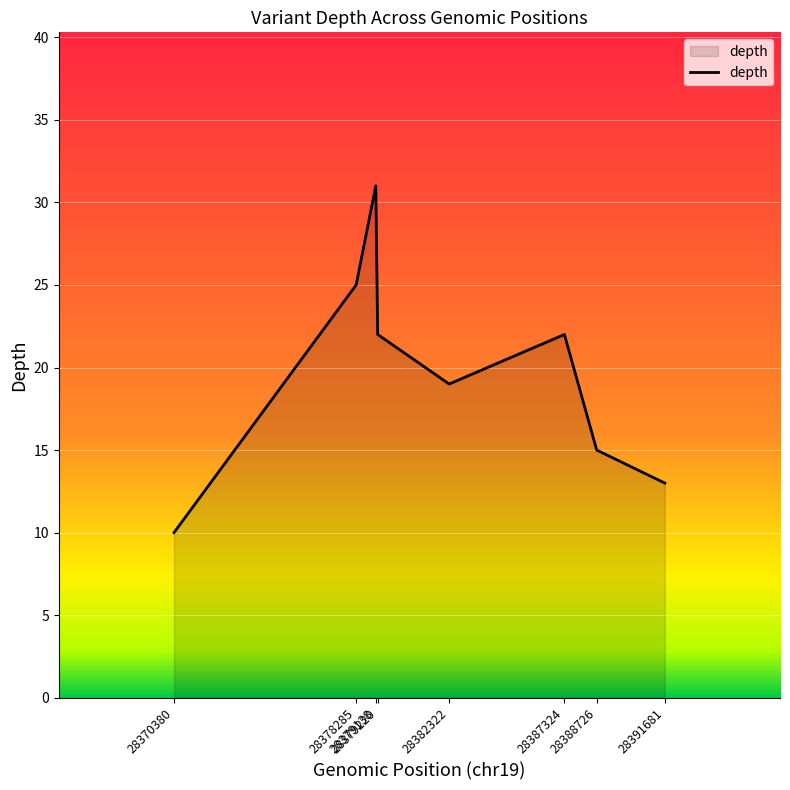

How many interior local peaks (higher than both neighbors) does the data have?

2